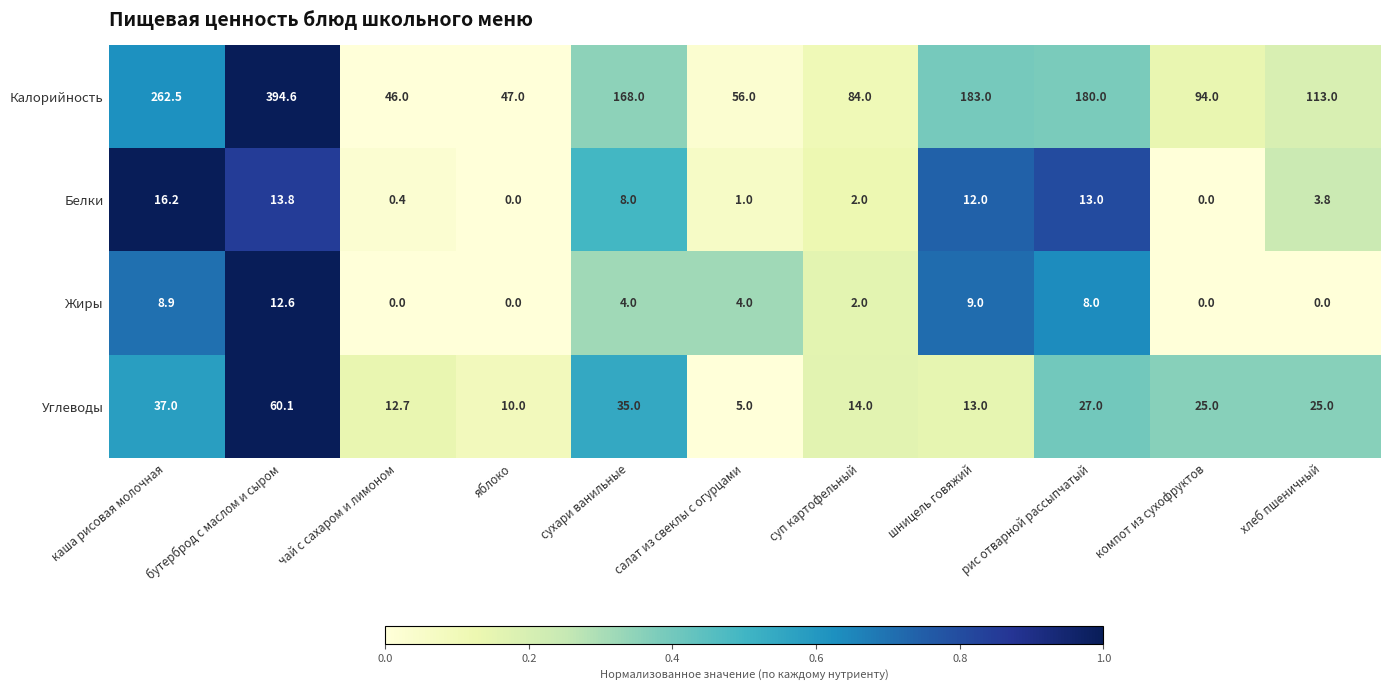

True or false: Жиры has a value of 8.0 at рис отварной рассыпчатый.

True